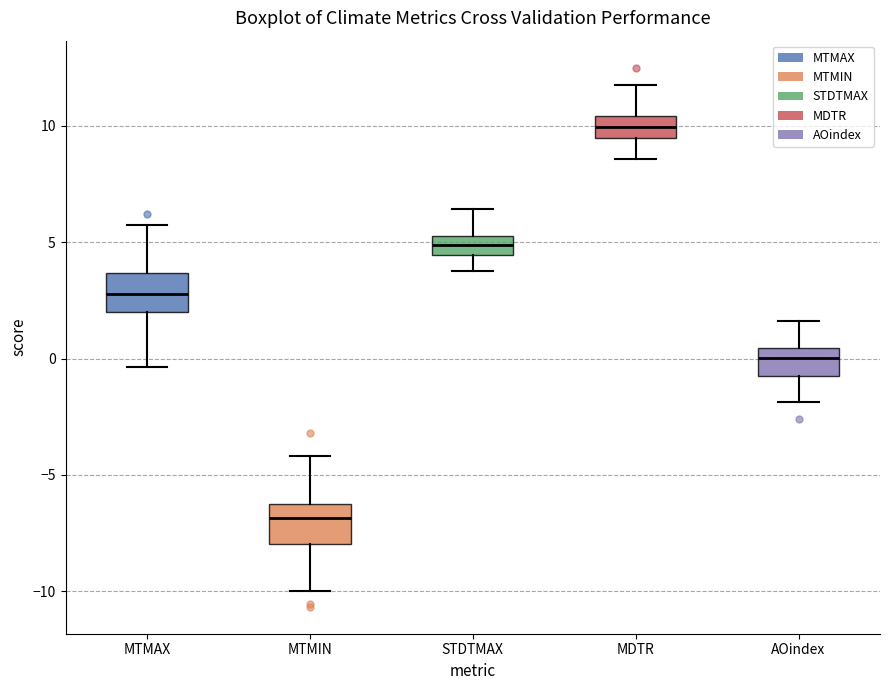

Reading left to right, transcribe this box plot: for each box, give where its median line is, the range the box spans, and where its two whiskers end, as read against the y-axis. The values are not printed on the chart, so give them approximately, as read against the axis.

MTMAX: median 3.0, box 2.0 to 3.5, whiskers -0.5 to 6.0
MTMIN: median -7.0, box -8.0 to -6.5, whiskers -10.0 to -4.0
STDTMAX: median 5.0 (inside the box), box 4.5 to 5.0, whiskers 4.0 to 6.5
MDTR: median 10.0, box 9.5 to 10.5, whiskers 8.5 to 12.0
AOindex: median 0.0, box -0.5 to 0.5, whiskers -2.0 to 1.5